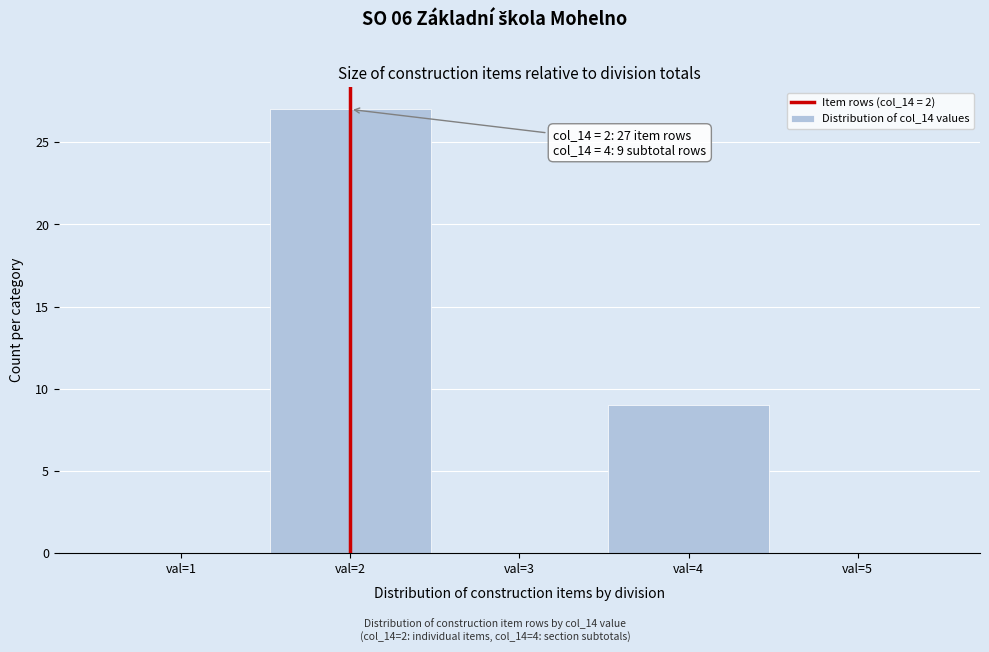

Which range on the x-axis has the tallest bar?

1.5 to 2.5